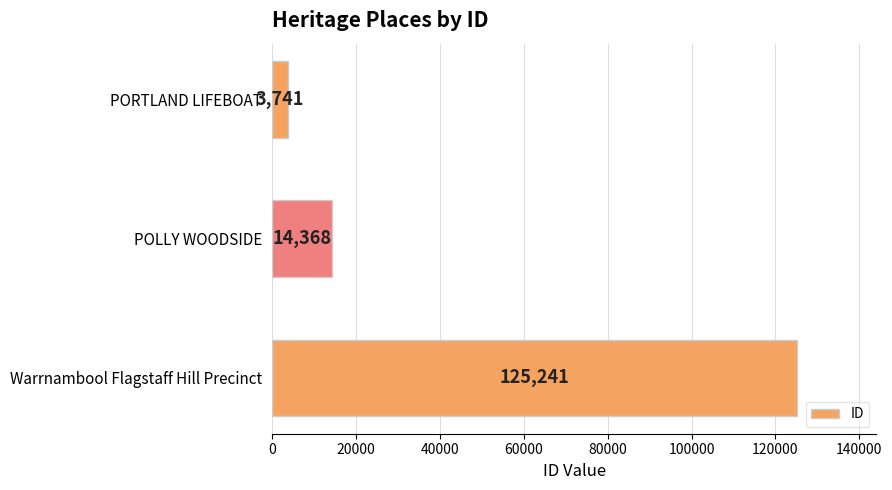

What is the maximum value shown in the chart?

125241